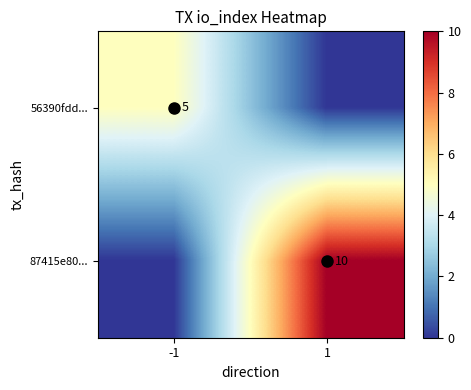

What is the sum of all 87415e80... values?

10